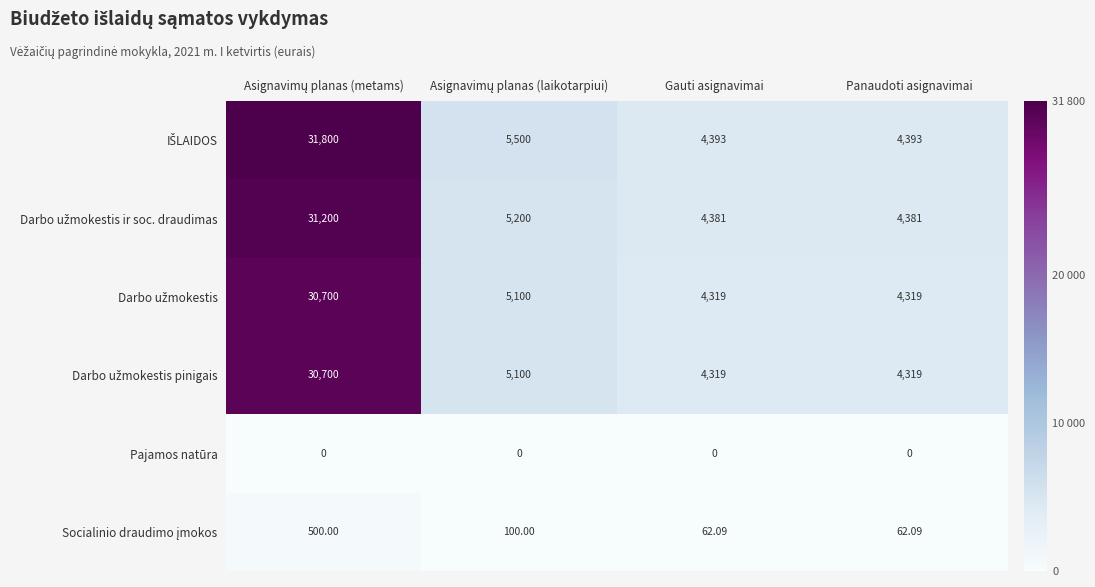

How many series are shown in this chart?

6